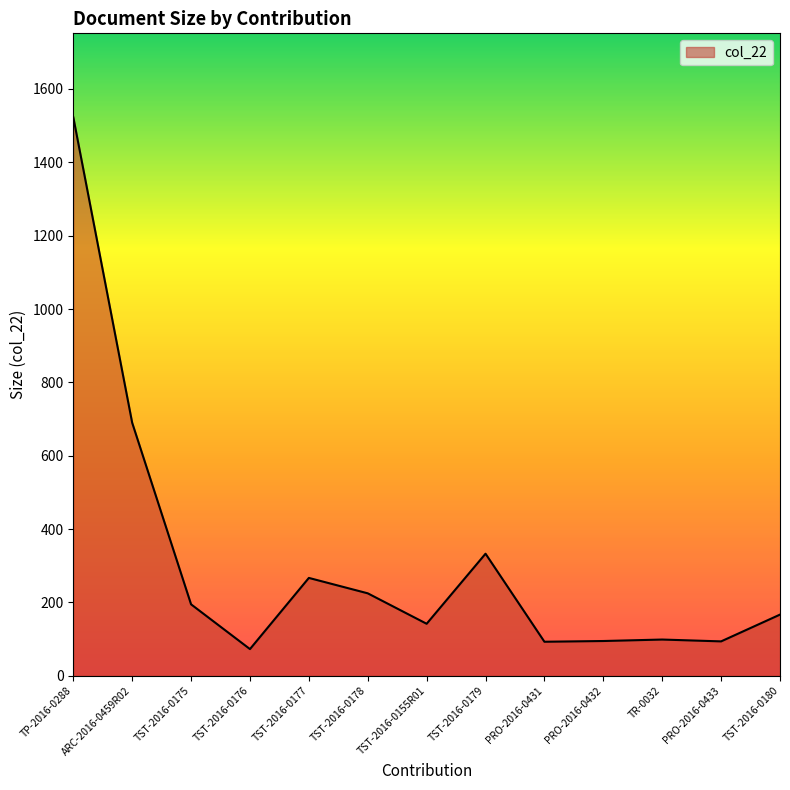

What is the greatest value displayed?

1523